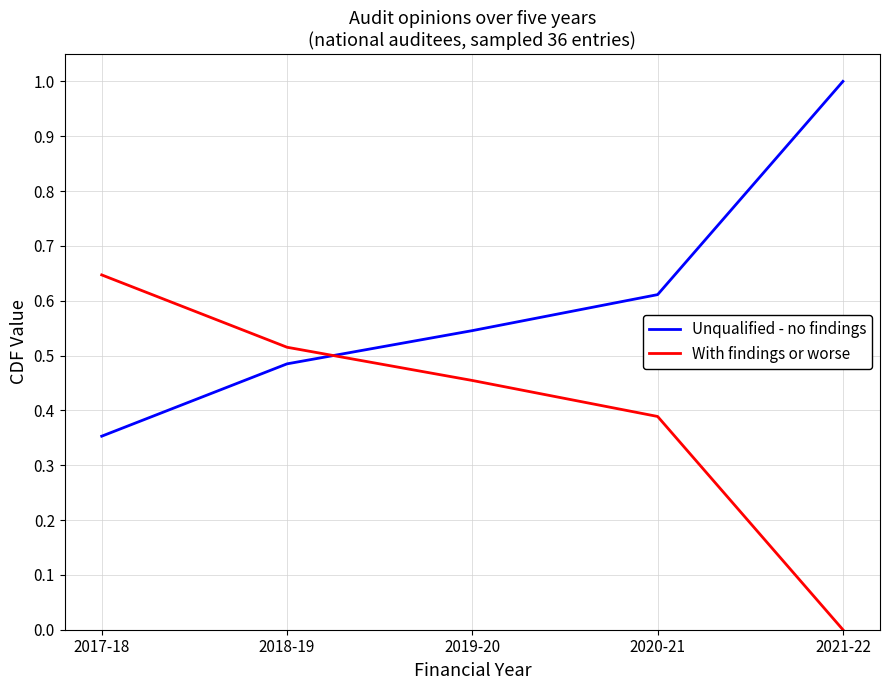

List the series in order of their peak value, lowest first.

With findings or worse, Unqualified - no findings